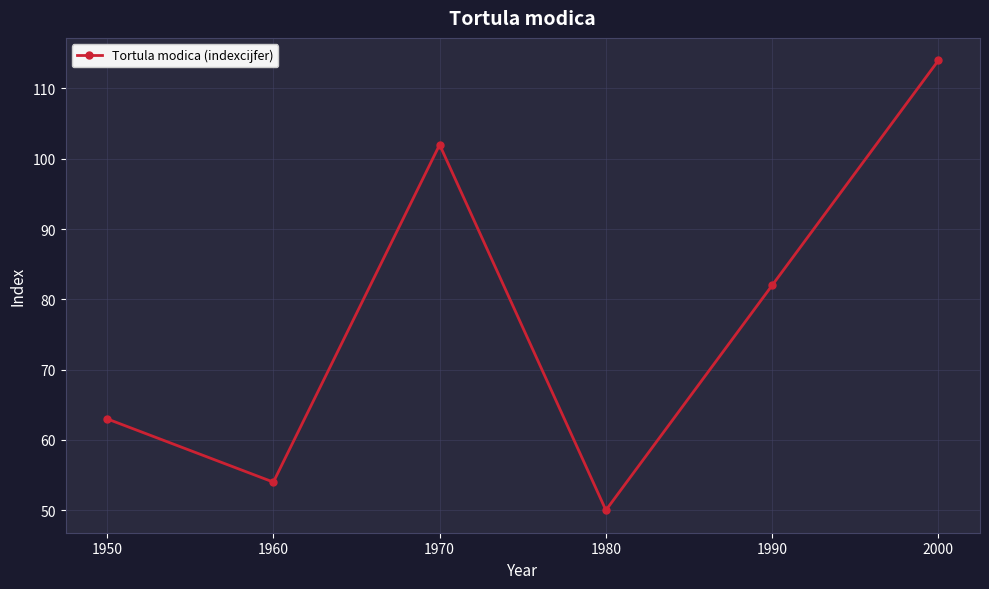

Does the chart have visible grid lines?

Yes